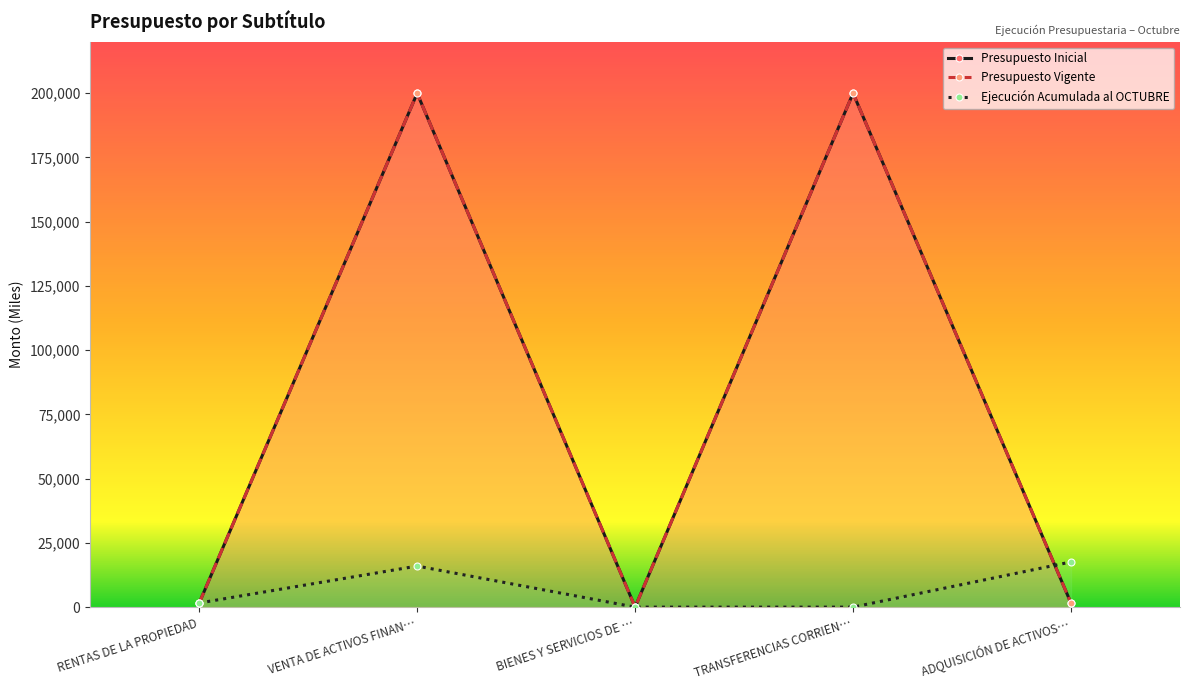

True or false: Ejecución Acumulada al OCTUBRE has a value of 0 at BIENES Y SERVICIOS DE ….

True